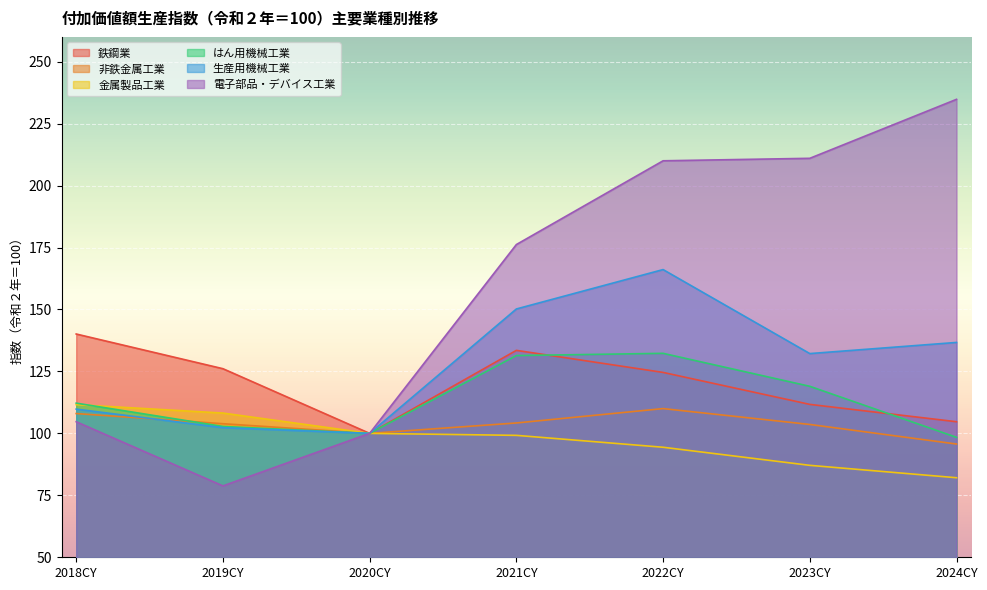

What is the minimum value shown in the chart?

78.8